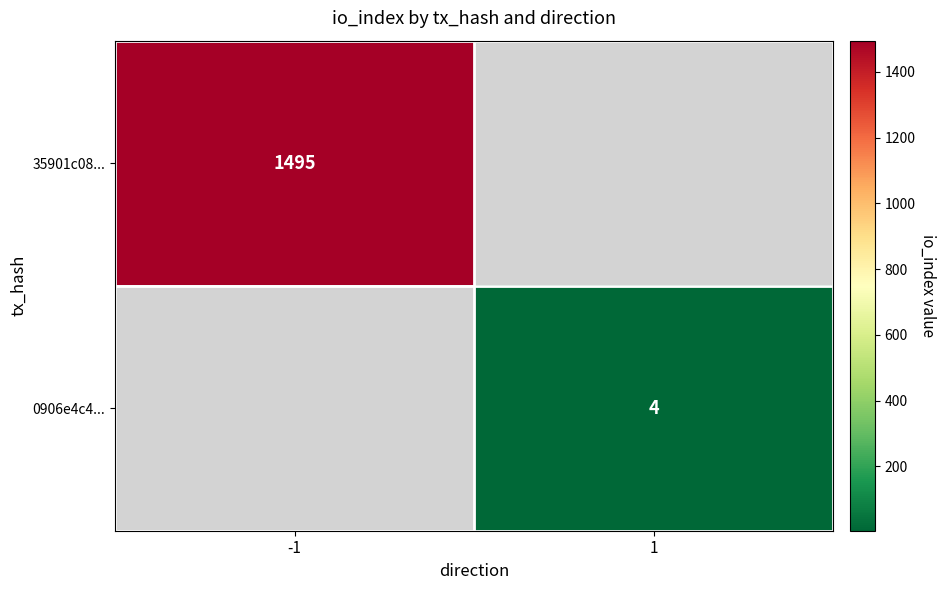

List the labels in order of 0906e4c4... value, smallest first.

-1, 1